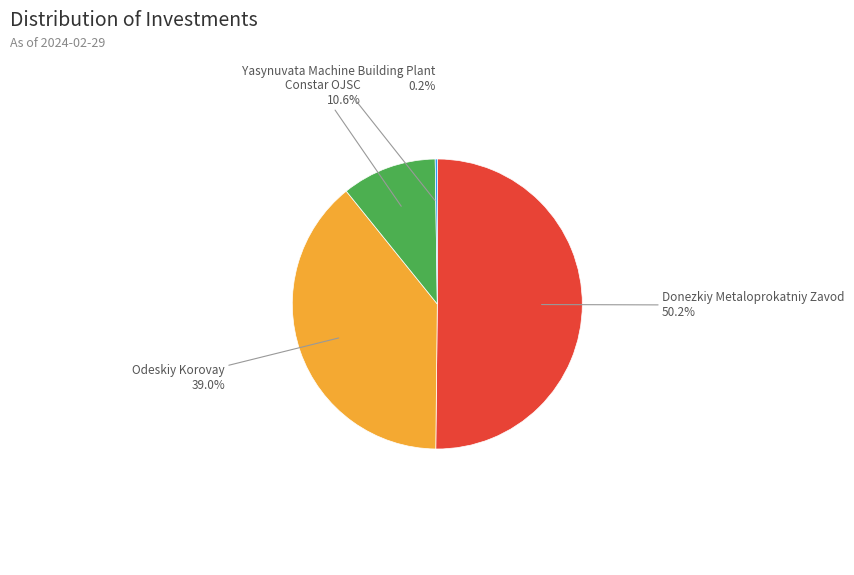

Which category has the biggest portion of the pie?

Donezkiy Metaloprokatniy Zavod